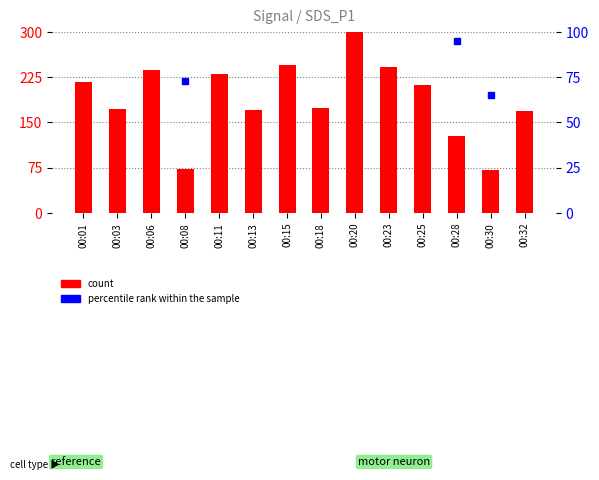

How many distinct data groups are displayed?

2